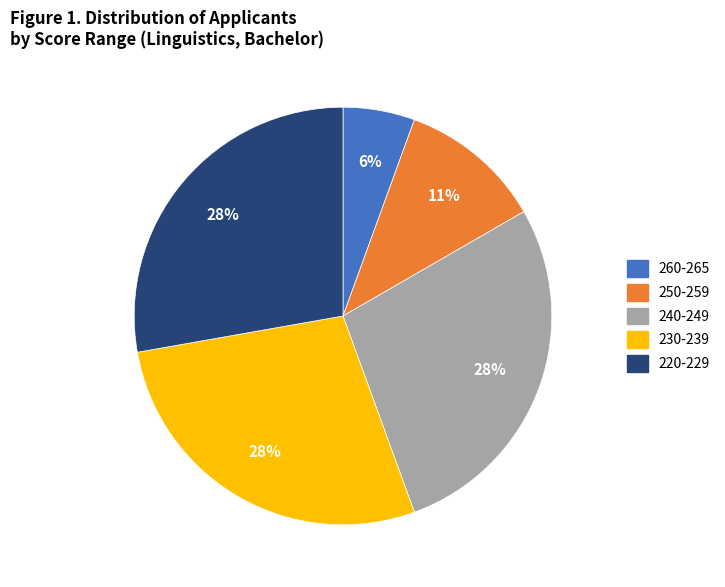

To the nearest percent, what is the average slice percentage?

20%